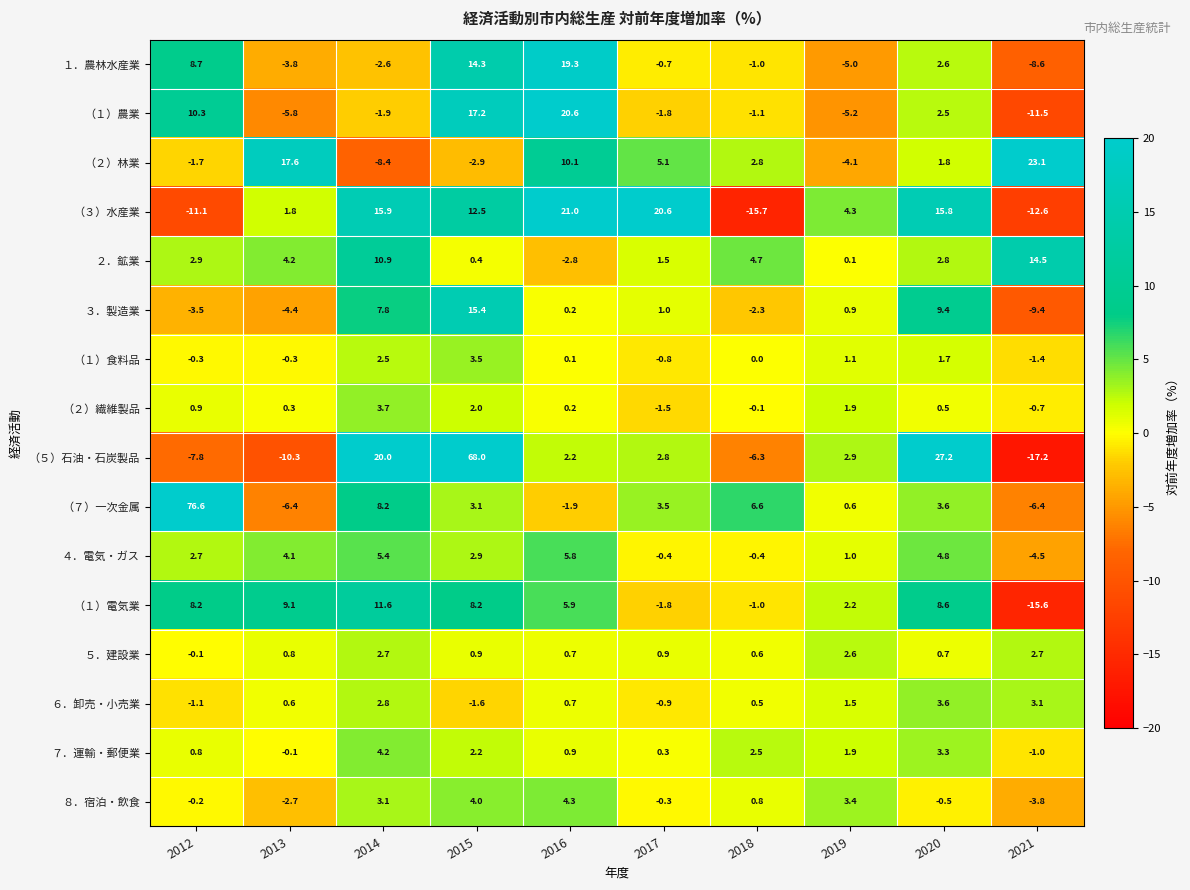

At how many categories does at least one series exceed 3?

10